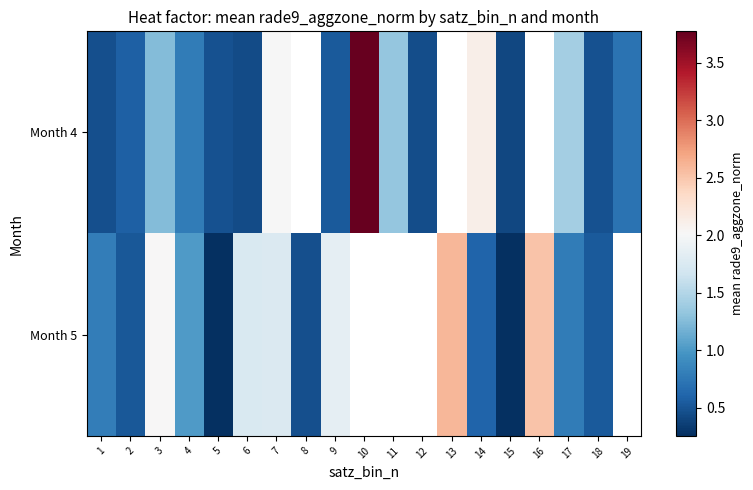

Read the Month 4 value at 11.

1.3